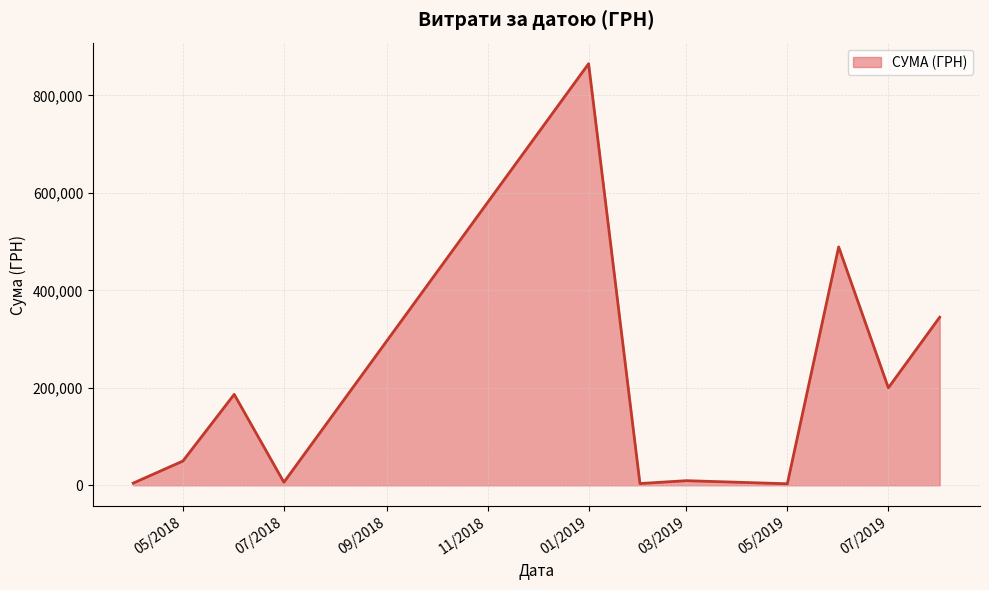

How many distinct data groups are displayed?

1